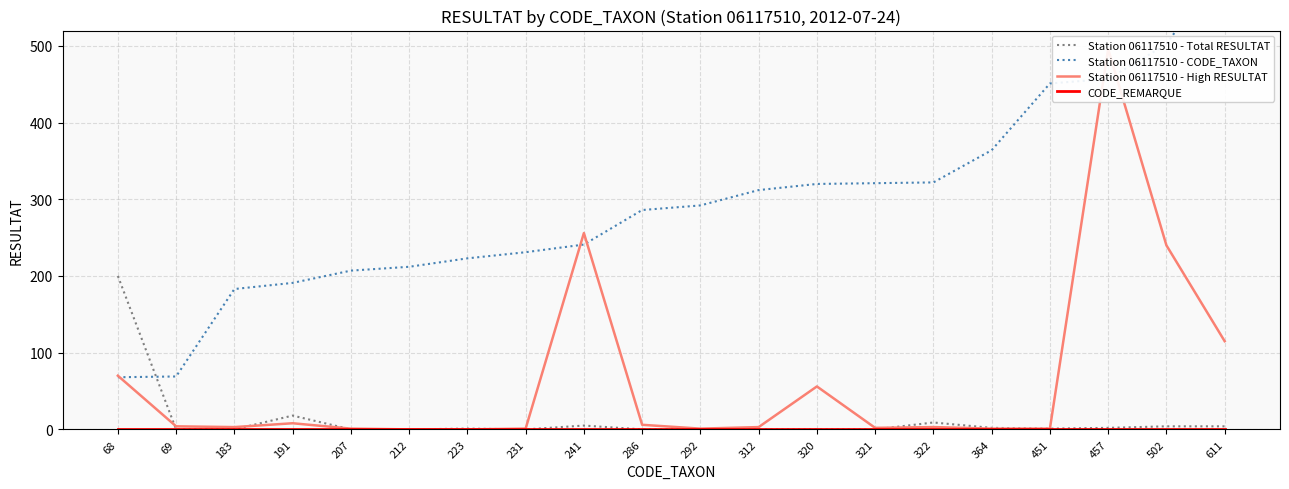

Reading left to right, list all the values displayed in this chart.

Station 06117510 - Total RESULTAT: 200	0	0	18	0	0	1	0	5	0	0	0	0	0	9	2	1	2	4	4
Station 06117510 - CODE_TAXON: 68	69	183	191	207	212	223	231	241	286	292	312	320	321	322	364	451	457	502	611
Station 06117510 - High RESULTAT: 70	4	3	8	1	0	0	1	256	6	1	3	56	2	3	1	1	496	240	115
CODE_REMARQUE: 1	1	1	1	1	1	1	1	1	1	1	1	1	1	1	1	1	1	1	1